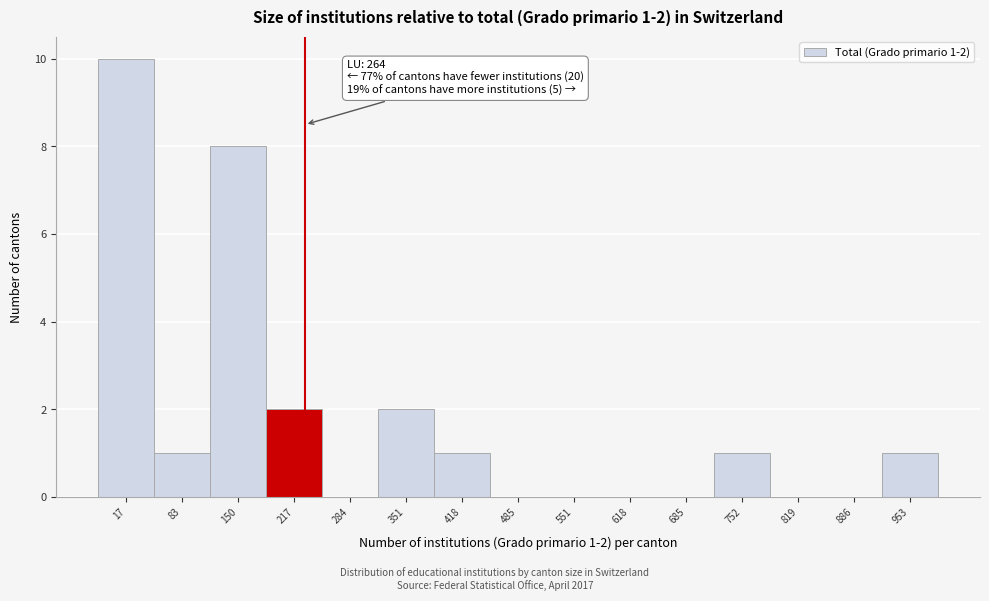

Reading left to right, extract all data points from this chart.

17=10	83=1	150=8	217=2	284=0	351=2	418=1	485=0	551=0	618=0	685=0	752=1	819=0	886=0	953=1